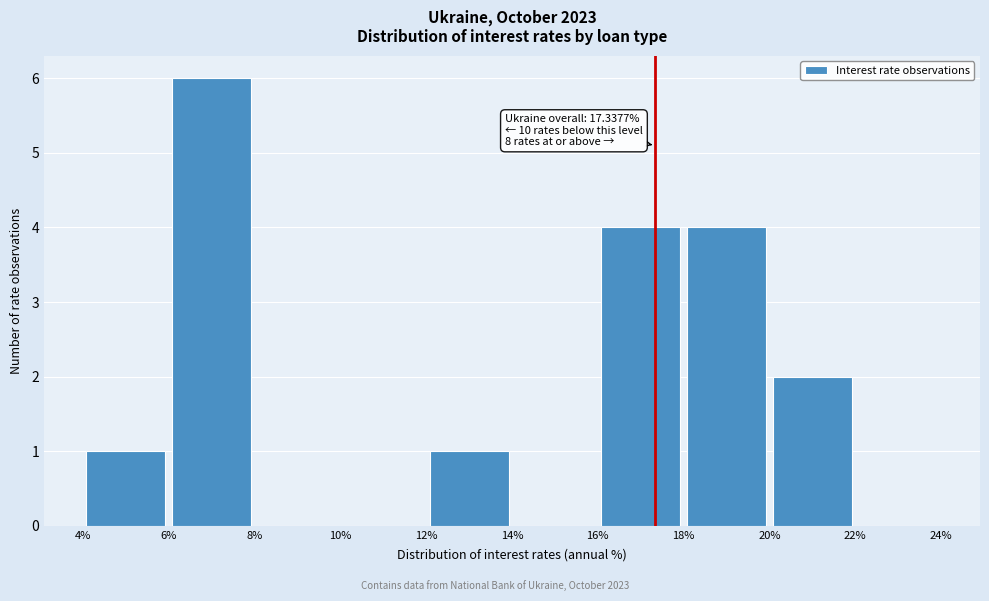

Which range on the x-axis has the tallest bar?

6% to 8%